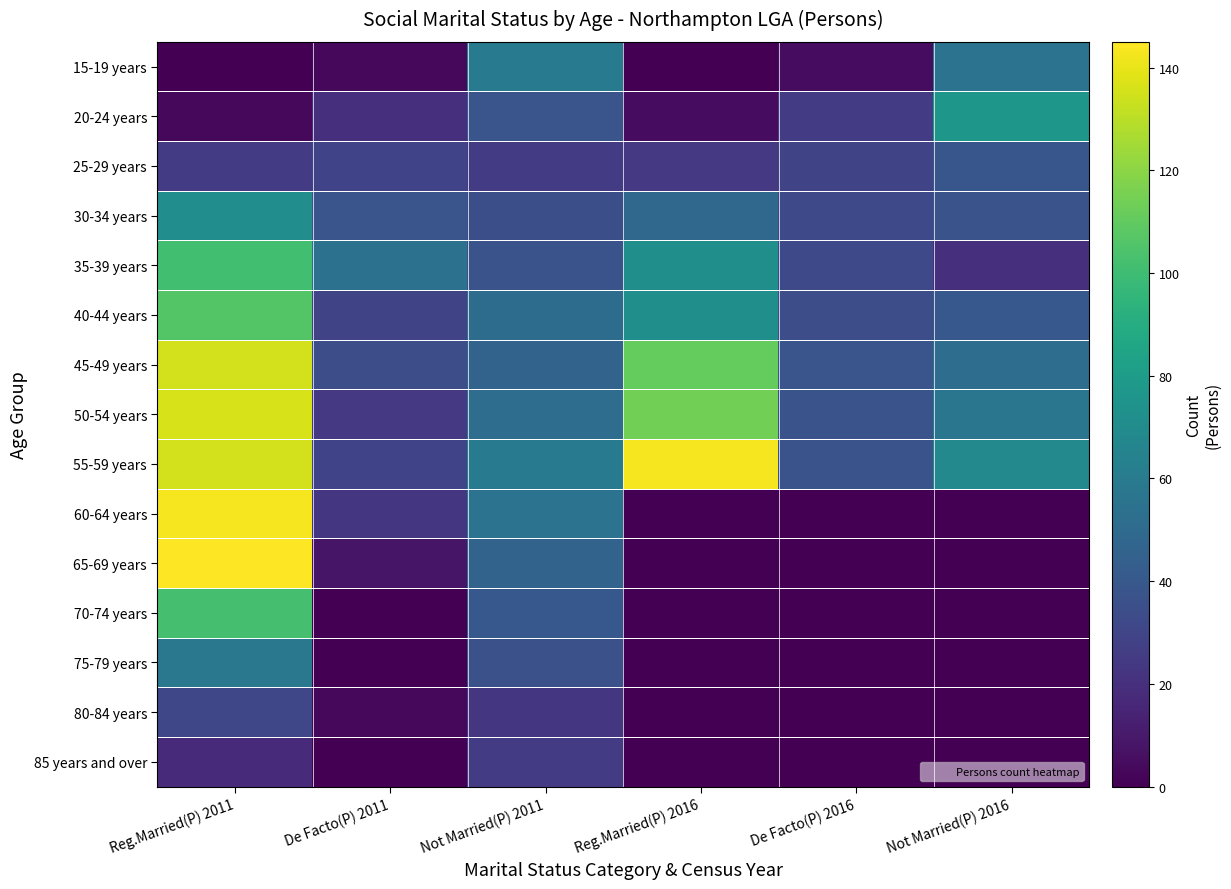

Count the number of categories in the chart.

6